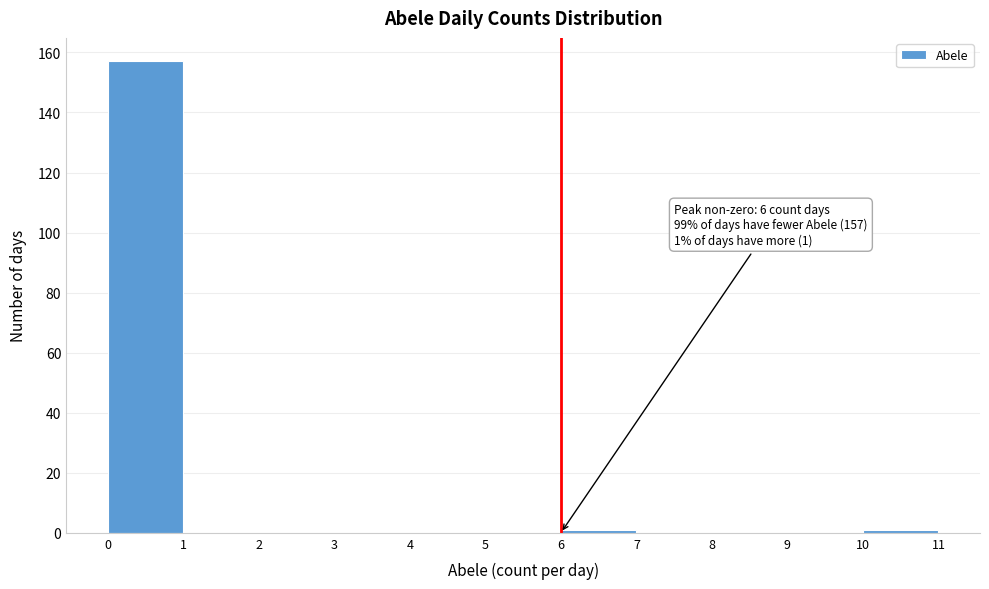

Over which range of the x-axis is the bar tallest?

0 to 1